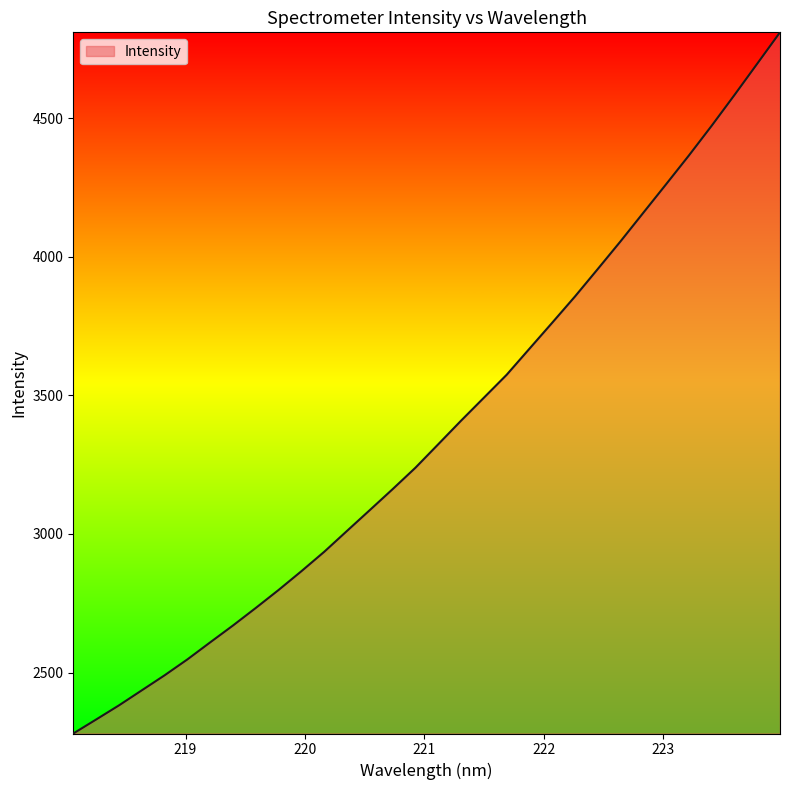

What is the difference between the second highest and second lowest values?

2365.9